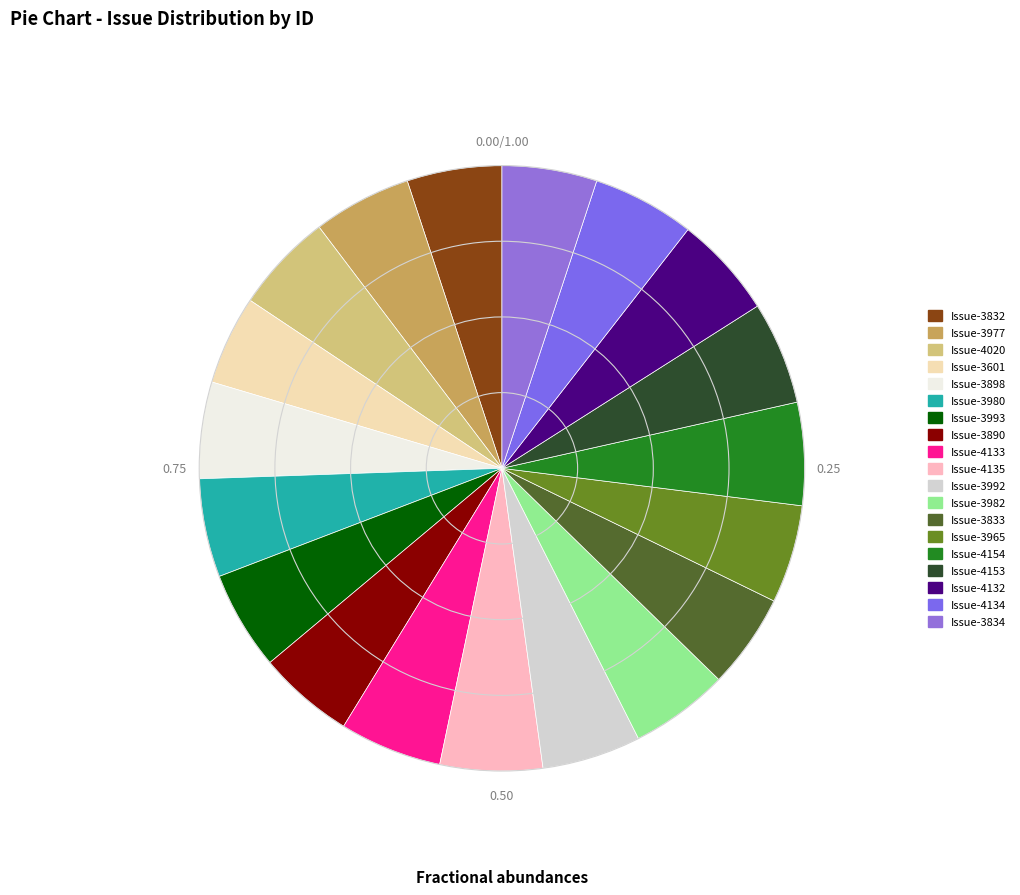

Is there a majority slice in this chart?

No